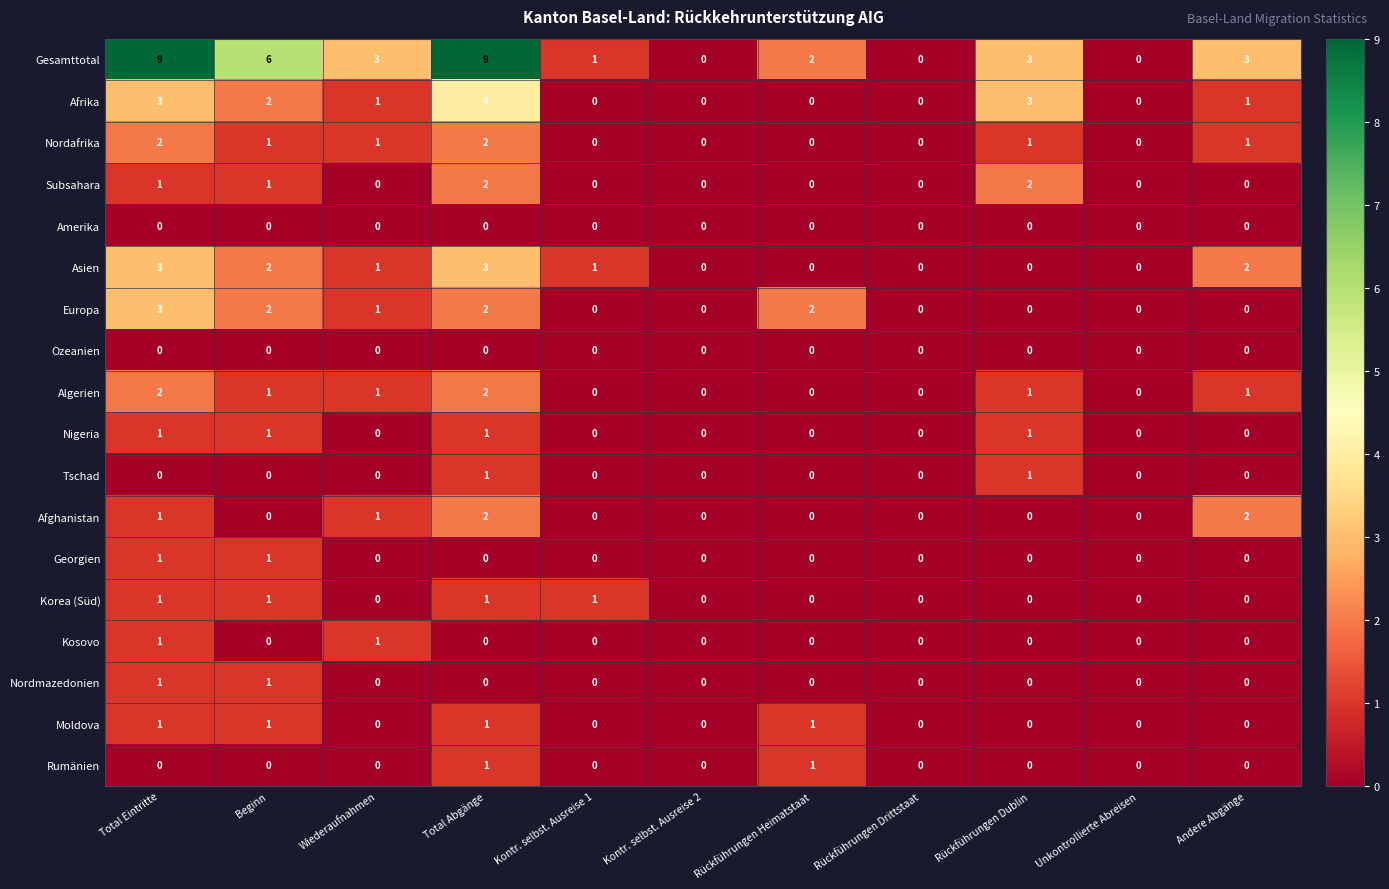

Count the Gesamttotal values in the range 0 to 6.

9